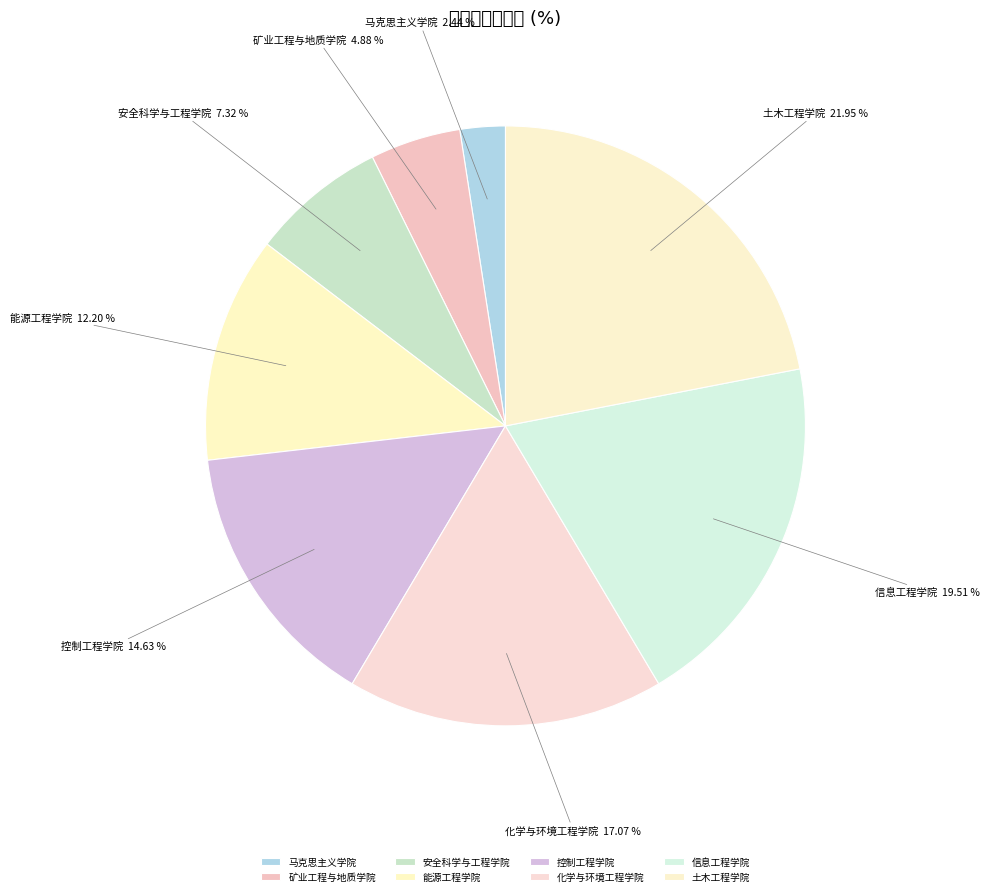

Does 信息工程学院 represent more than half of the total?

No